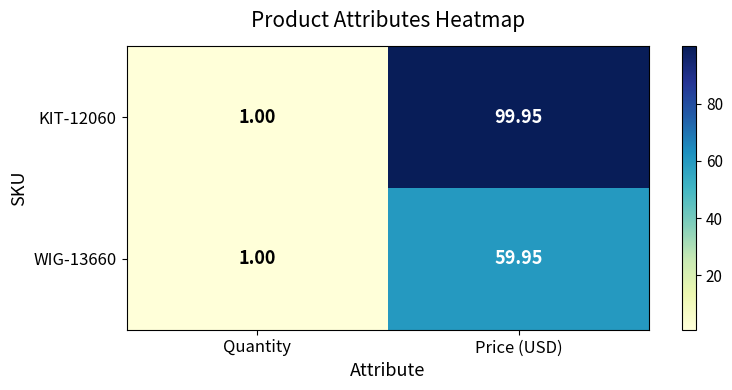

At which label does KIT-12060 reach its peak?

Price (USD)